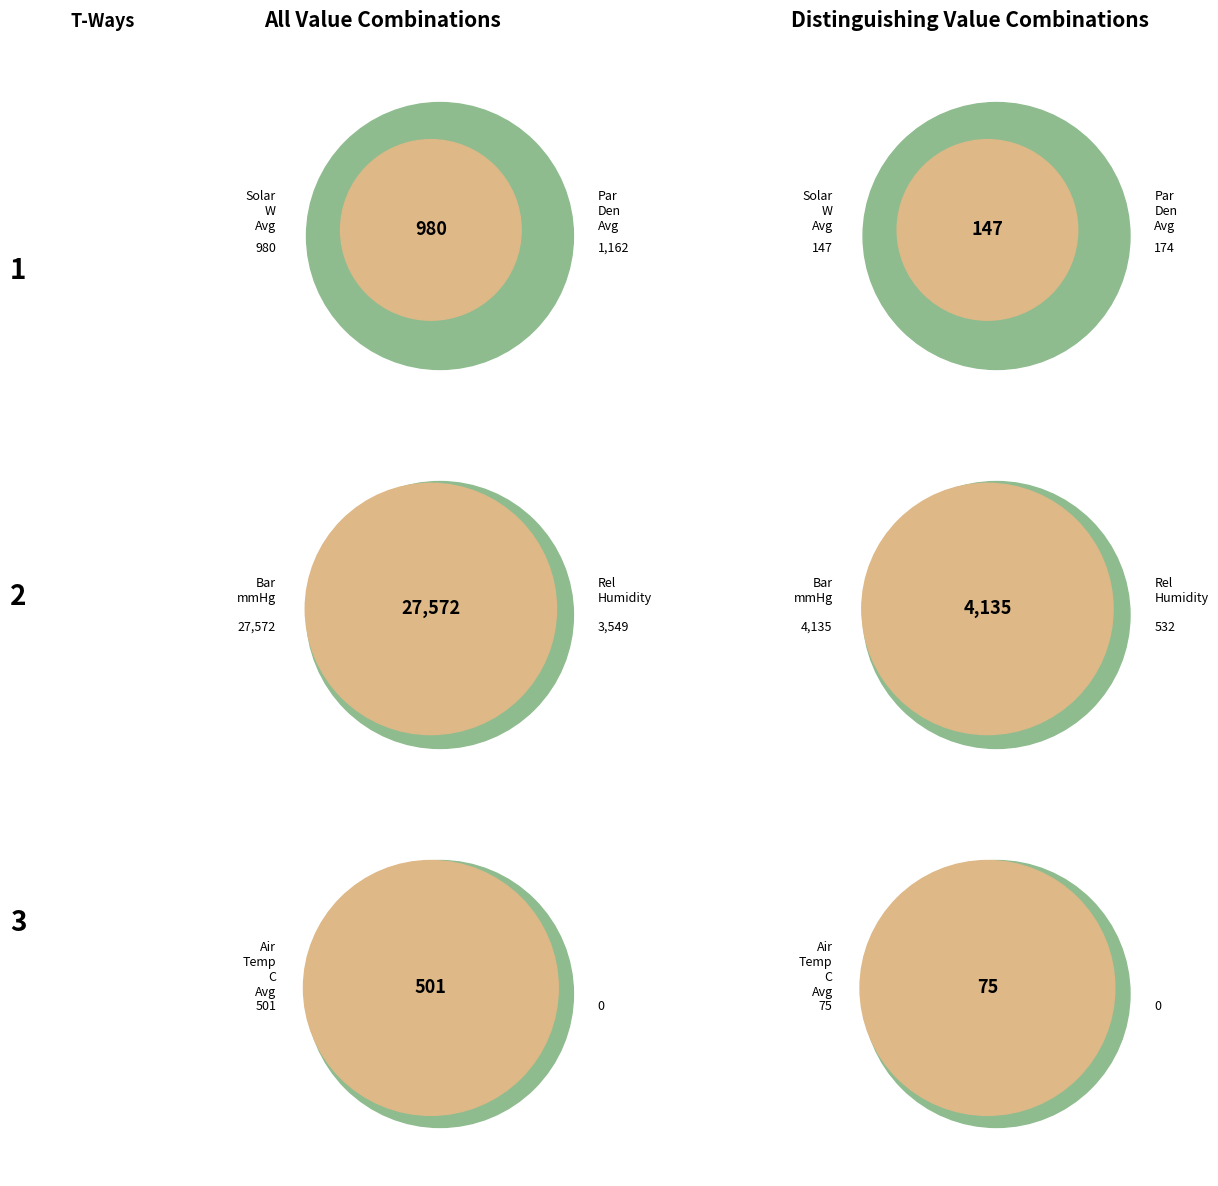

The 24 slice represents 16% of the pie. True or false?

False